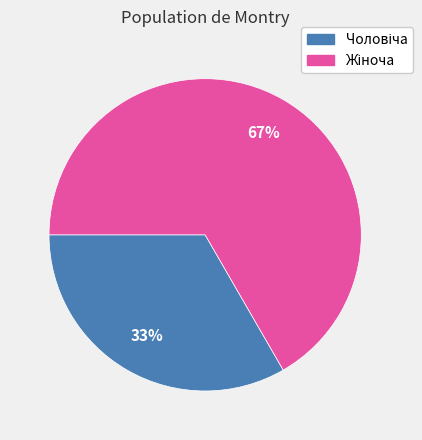

How many segments does this pie chart have?

2